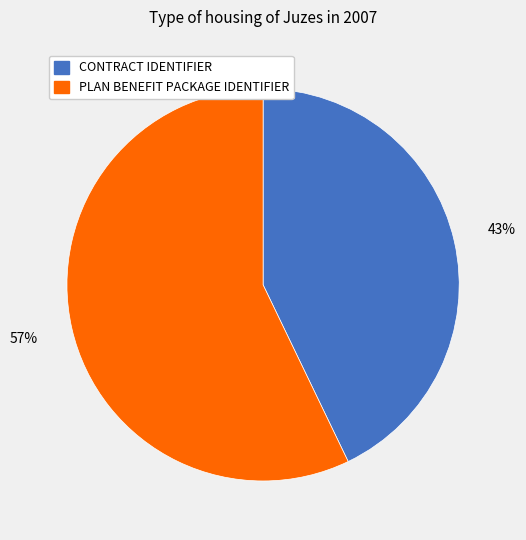

To the nearest percent, what is the difference between the PLAN BENEFIT PACKAGE IDENTIFIER and CONTRACT IDENTIFIER slice percentages?

14%